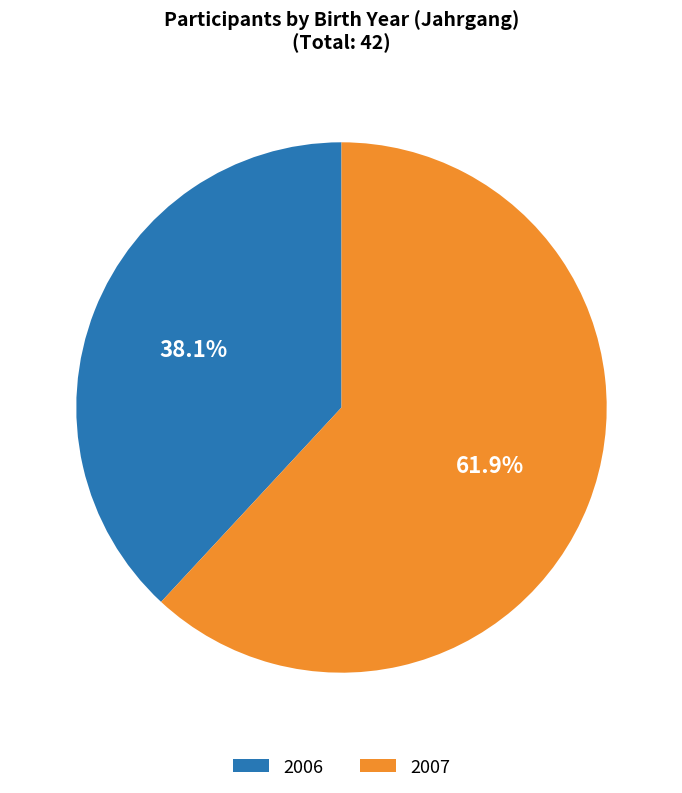

What percentage is the 2006 slice, to the nearest percent?

38%